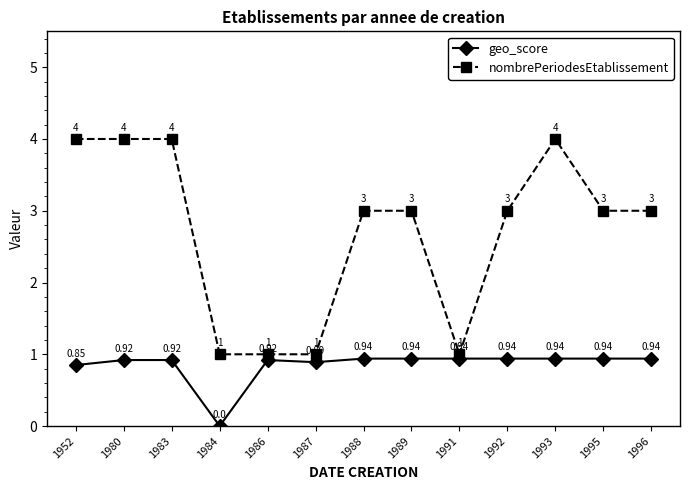

At which label does nombrePeriodesEtablissement first exceed 3?

1952